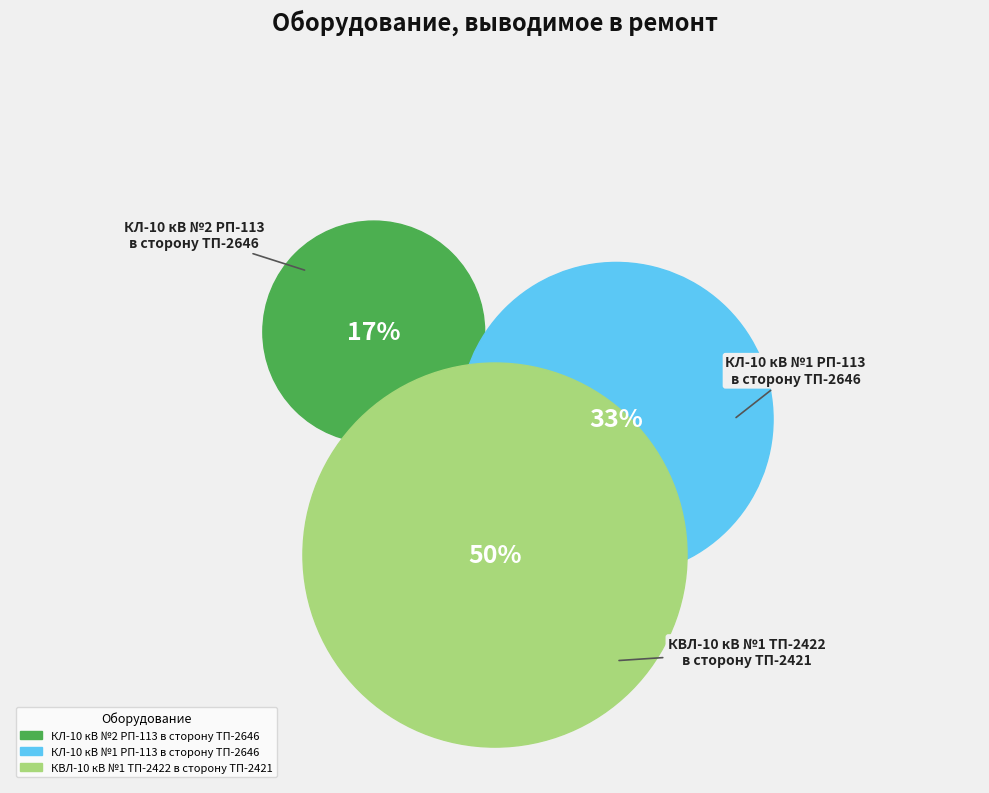

To the nearest percent, what portion does КЛ-10 кВ №2 РП-113
в сторону ТП-2646 represent?

17%